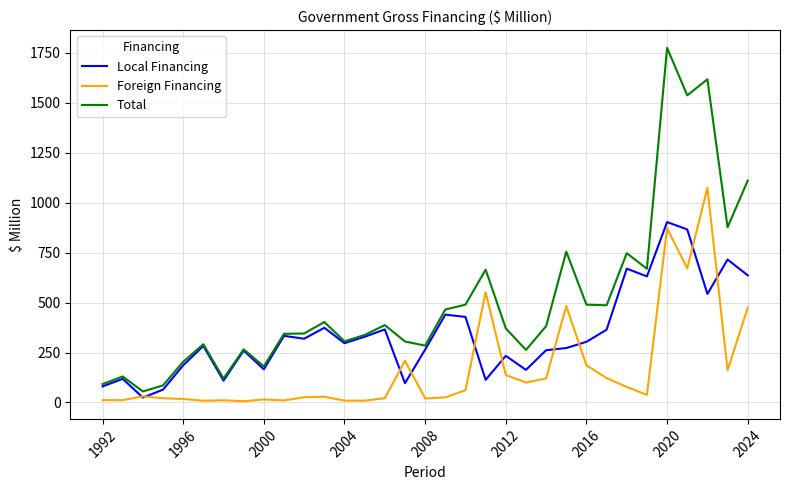

Which series has the widest spread of values?

Total